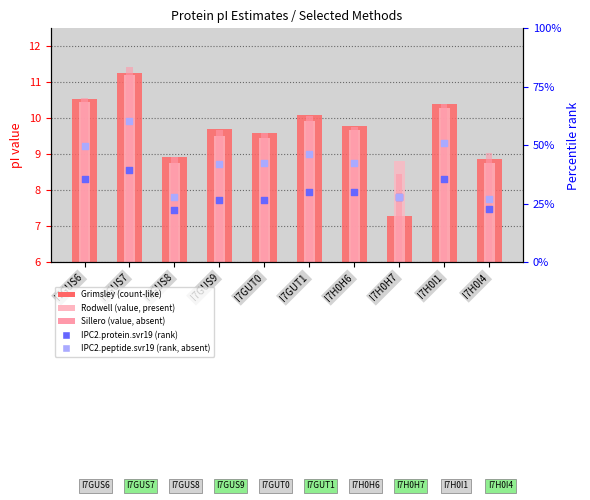

Which series has the widest spread of Y values?

Grimsley